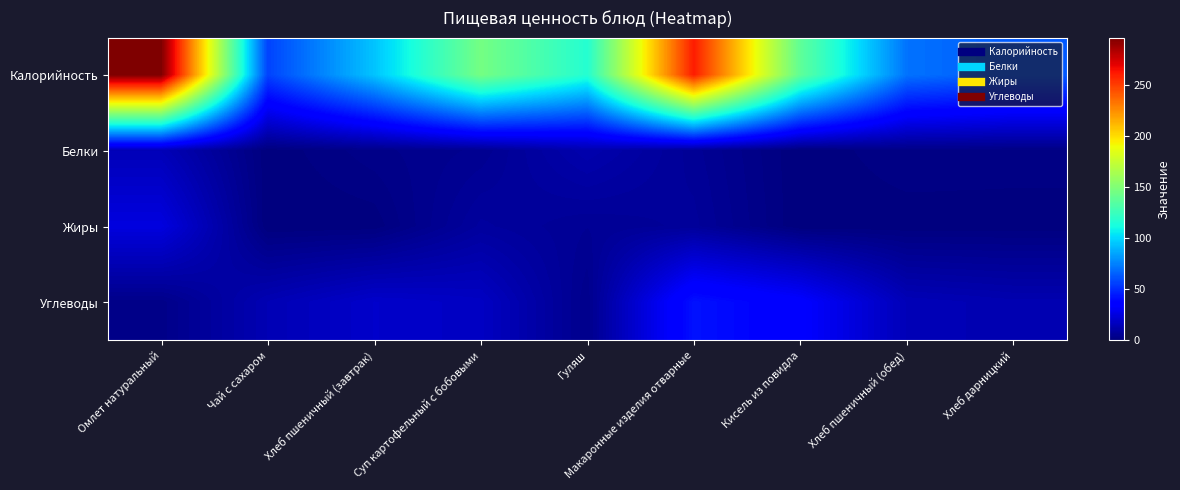

Reading left to right, what are all the values shown in this chart?

Калорийность: Омлет натуральный=296.9	Чай с сахаром=56.8	Хлеб пшеничный (завтрак)=94.4	Суп картофельный с бобовыми=145.9	Гуляш=117.1	Макаронные изделия отварные=260.8	Кисель из повидла=138.2	Хлеб пшеничный (обед)=70.8	Хлеб дарницкий=63.6
Белки: Омлет натуральный=15.0	Чай с сахаром=0.2	Хлеб пшеничный (завтрак)=3.1	Суп картофельный с бобовыми=5.0	Гуляш=12.5	Макаронные изделия отварные=6.3	Кисель из повидла=0.0	Хлеб пшеничный (обед)=2.3	Хлеб дарницкий=2.0
Жиры: Омлет натуральный=25.1	Чай с сахаром=0.0	Хлеб пшеничный (завтрак)=0.3	Суп картофельный с бобовыми=8.4	Гуляш=5.8	Макаронные изделия отварные=7.4	Кисель из повидла=0.0	Хлеб пшеничный (обед)=0.2	Хлеб дарницкий=0.3
Углеводы: Омлет натуральный=2.9	Чай с сахаром=14.0	Хлеб пшеничный (завтрак)=19.8	Суп картофельный с бобовыми=17.8	Гуляш=3.6	Макаронные изделия отварные=42.3	Кисель из повидла=34.6	Хлеб пшеничный (обед)=14.8	Хлеб дарницкий=13.2